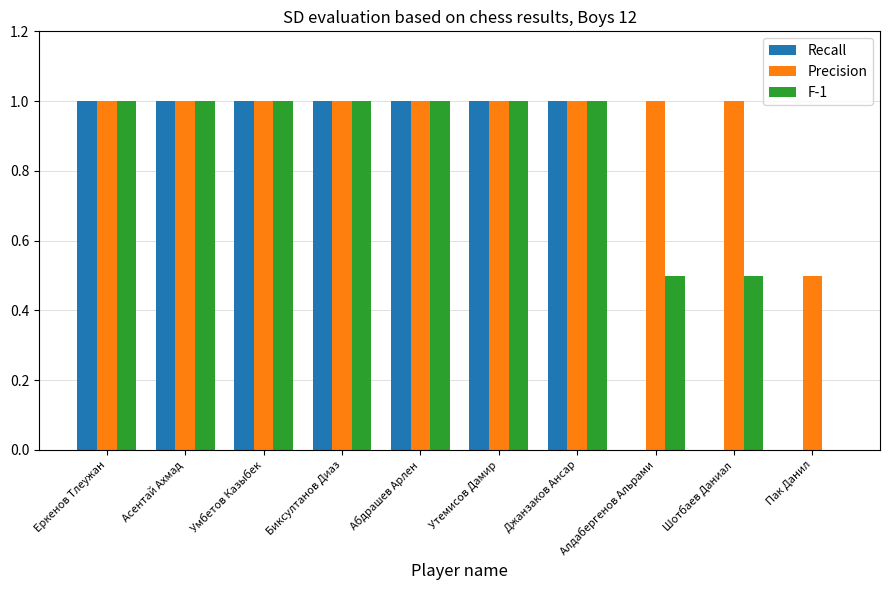

What value does the Precision series have at Пак Данил?

0.5